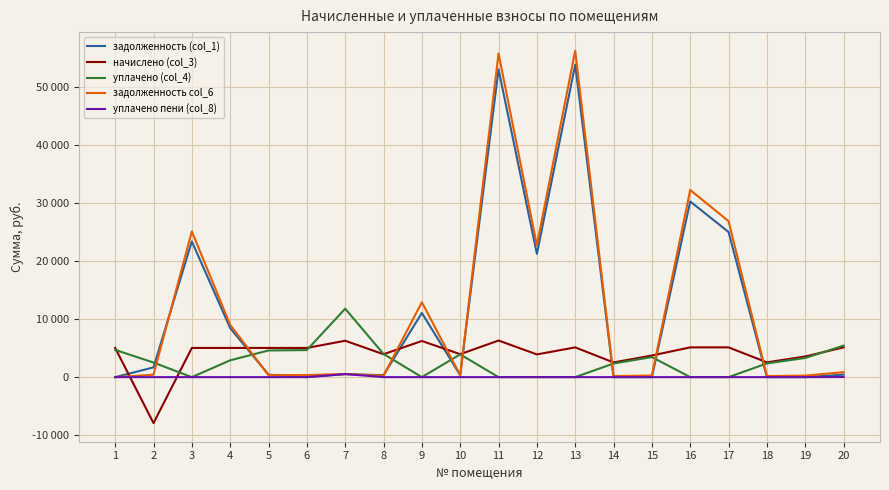

Which series has the widest spread of values?

задолженность col_6